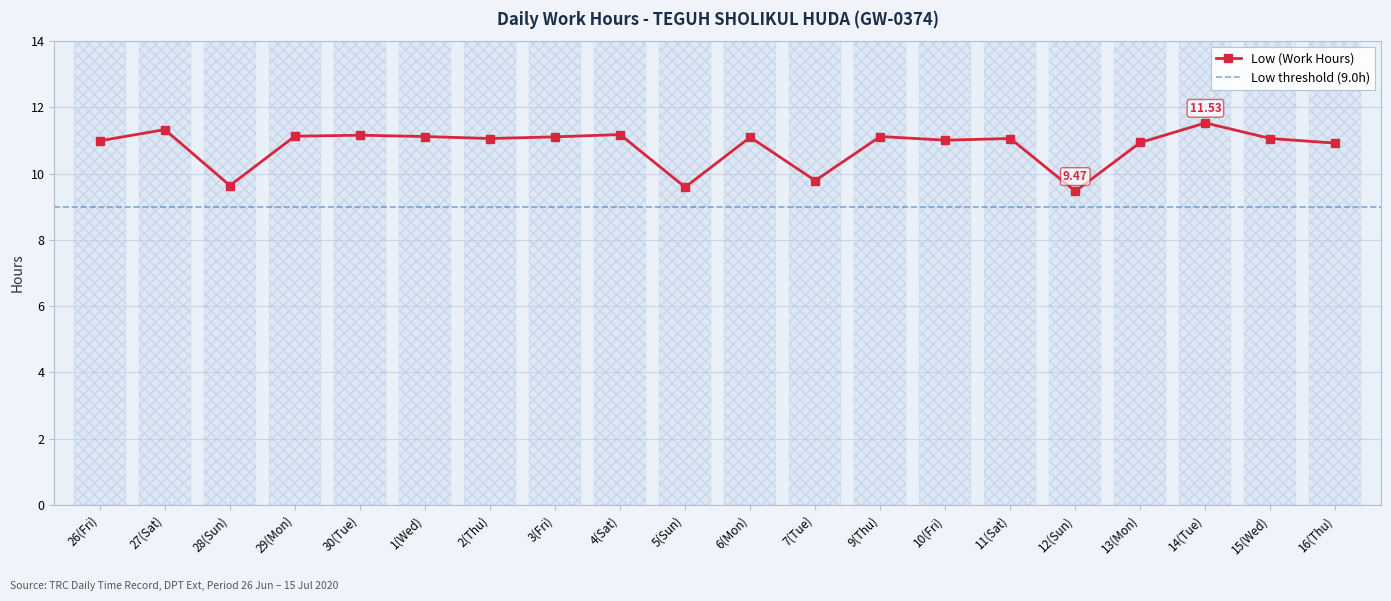

What value does the data have at 13(Mon)?

10.9